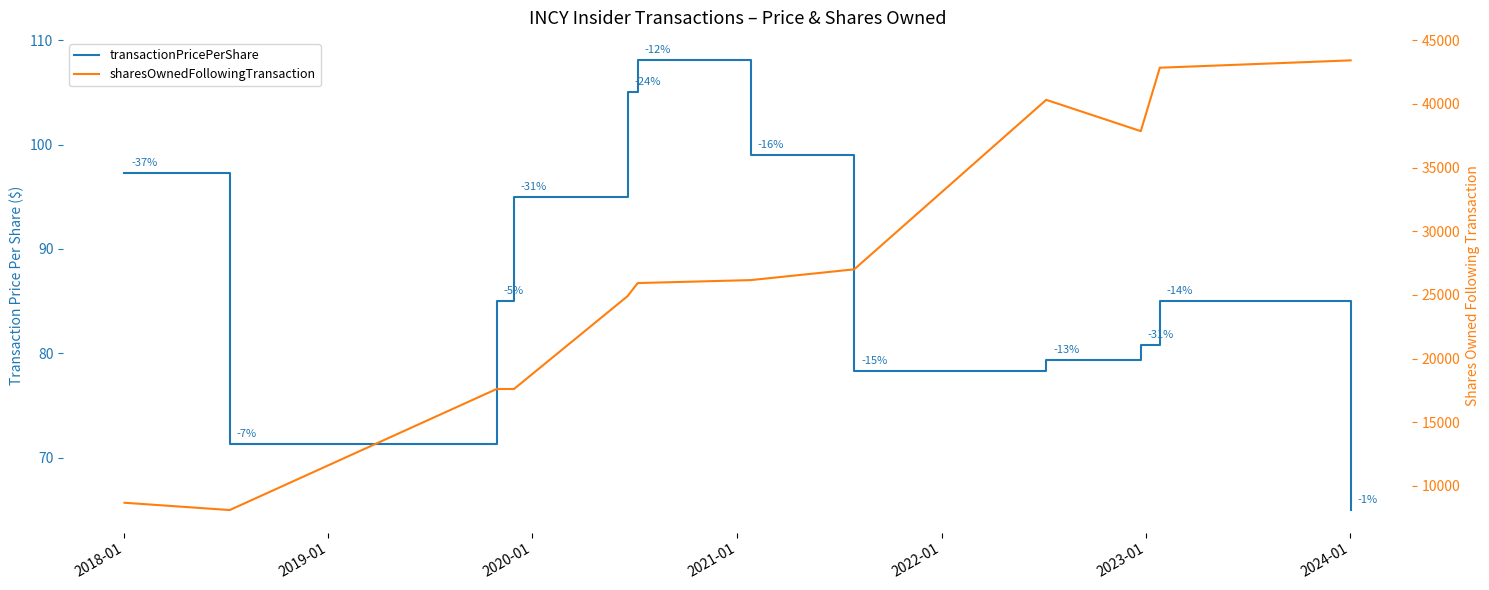

True or false: transactionPricePerShare and sharesOwnedFollowingTransaction cross at least once.

False